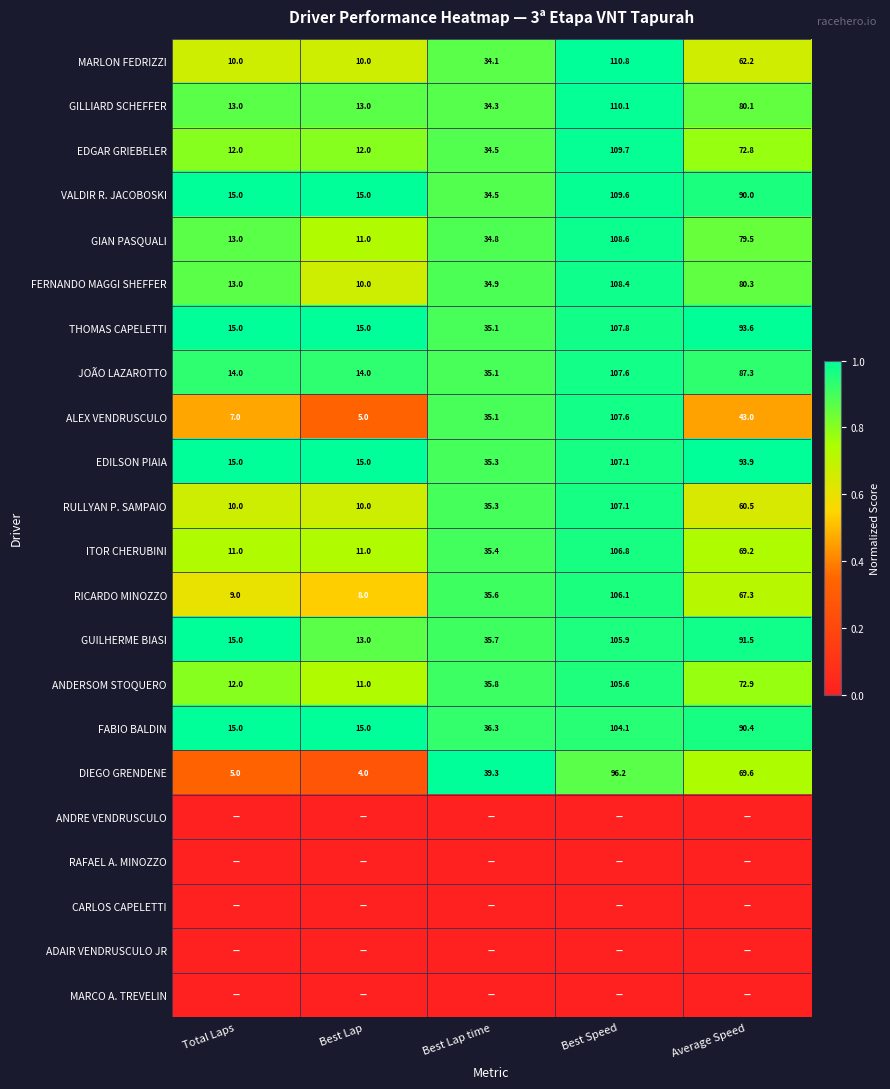

Is the value of JOÃO LAZAROTTO at Average Speed greater than the value of FERNANDO MAGGI SHEFFER at Best Lap time?

Yes